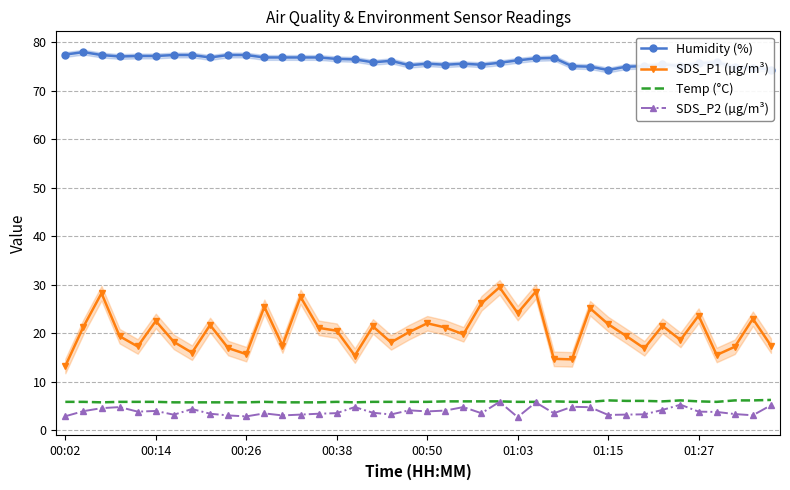

True or false: SDS_P2 (µg/m³) and SDS_P1 (µg/m³) cross at least once.

False